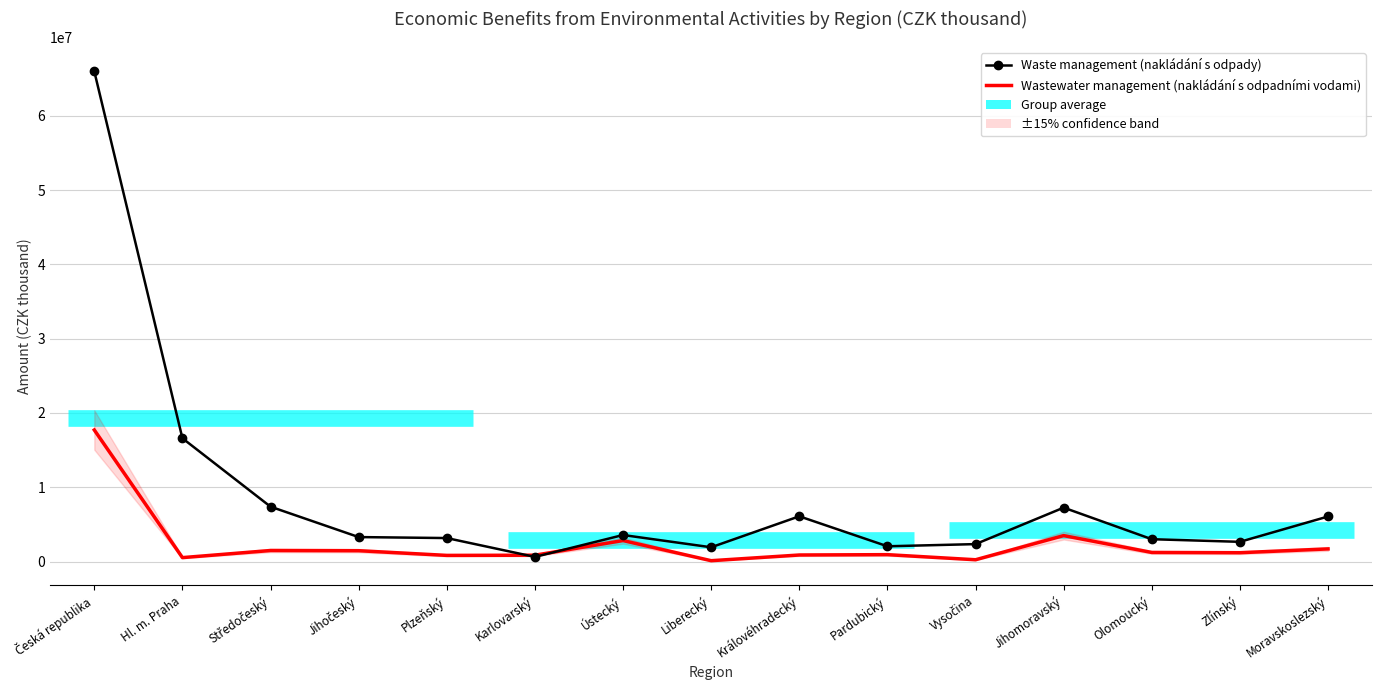

What is the label of the 12th point from the left?

Jihomoravský